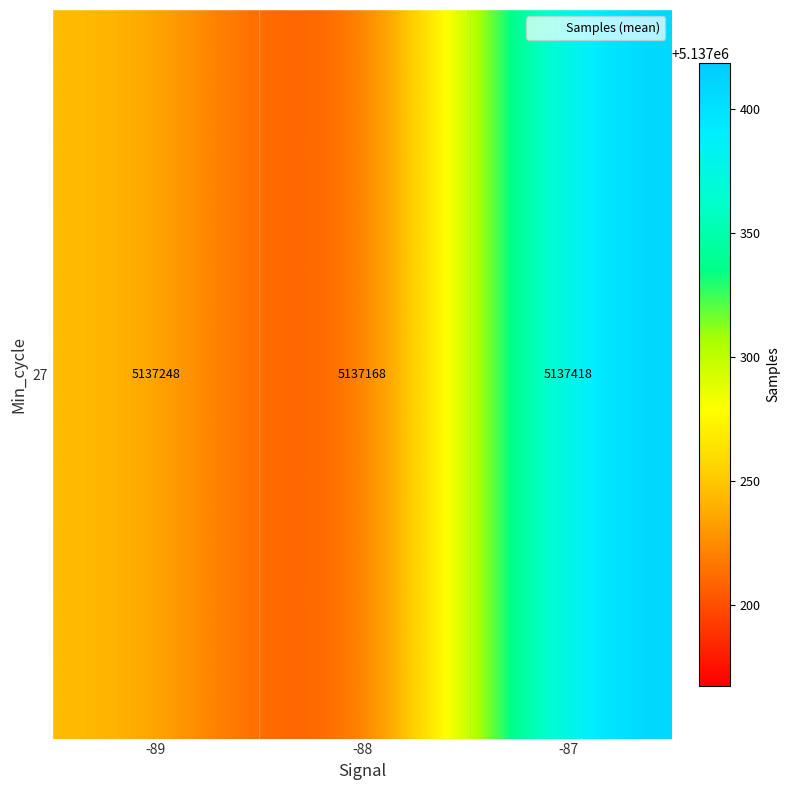

The value at -89 is 5137248.5. True or false?

True